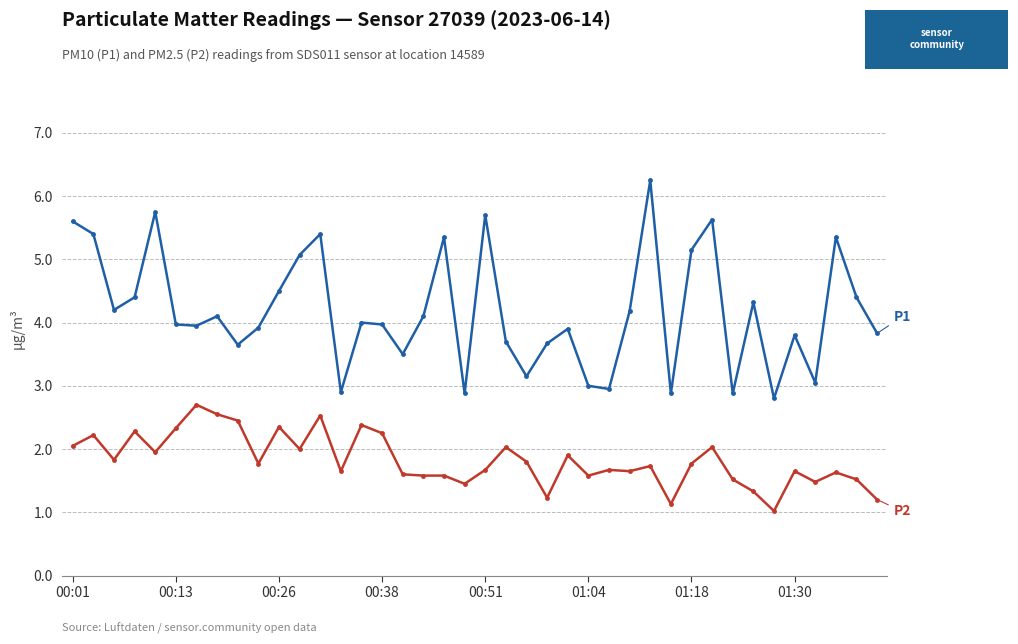

What is the minimum value shown in the chart?

1.0